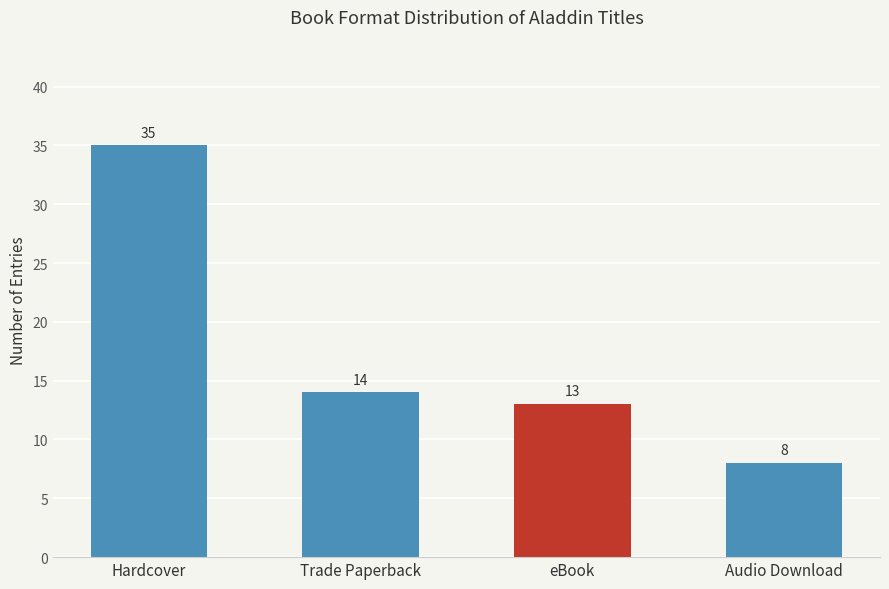

What is the change in value from Trade Paperback to Audio Download?

-6